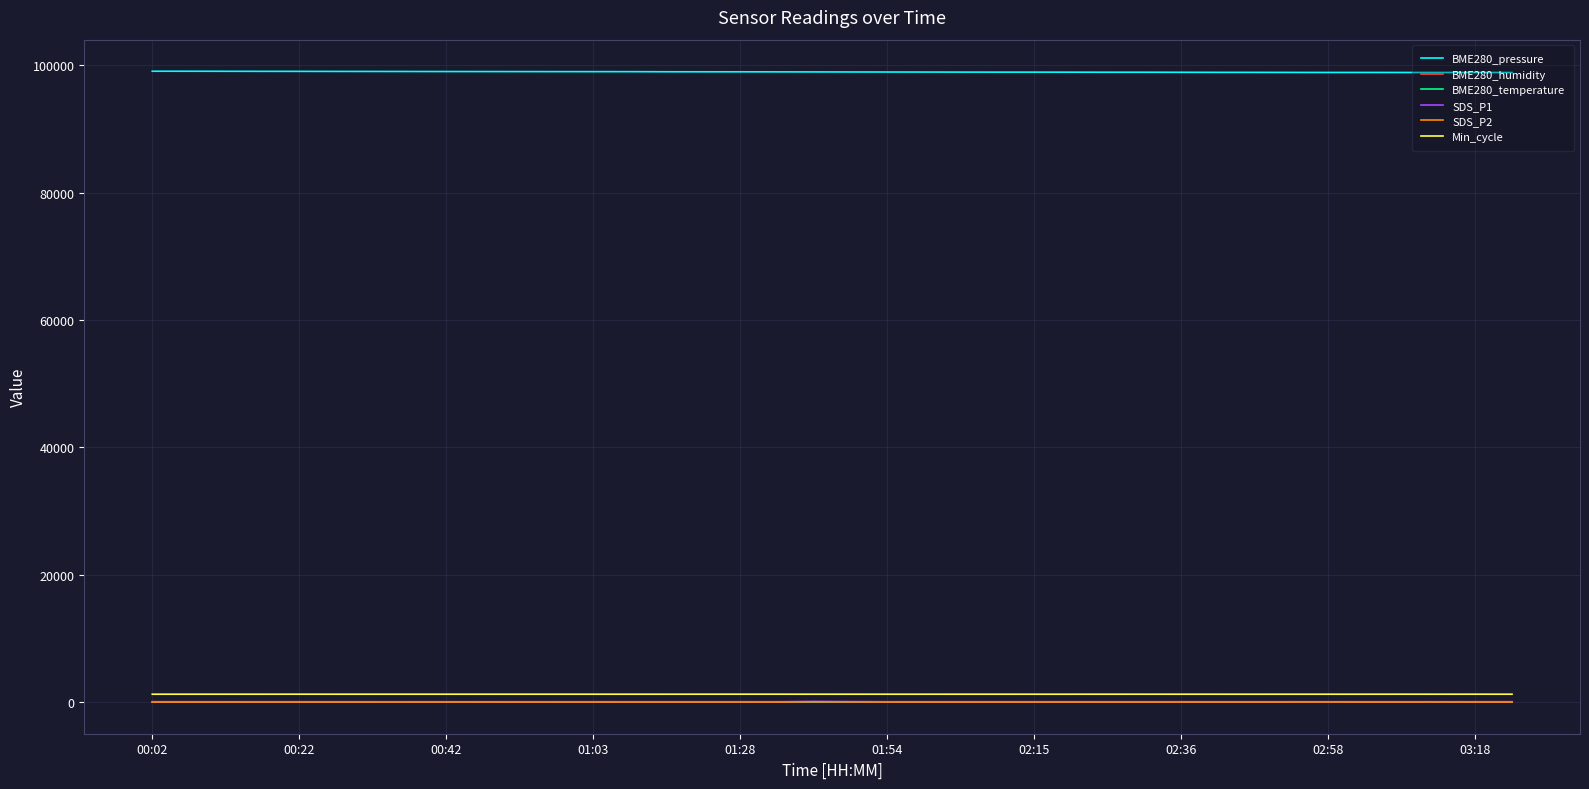

What is the maximum value shown in the chart?

99043.0